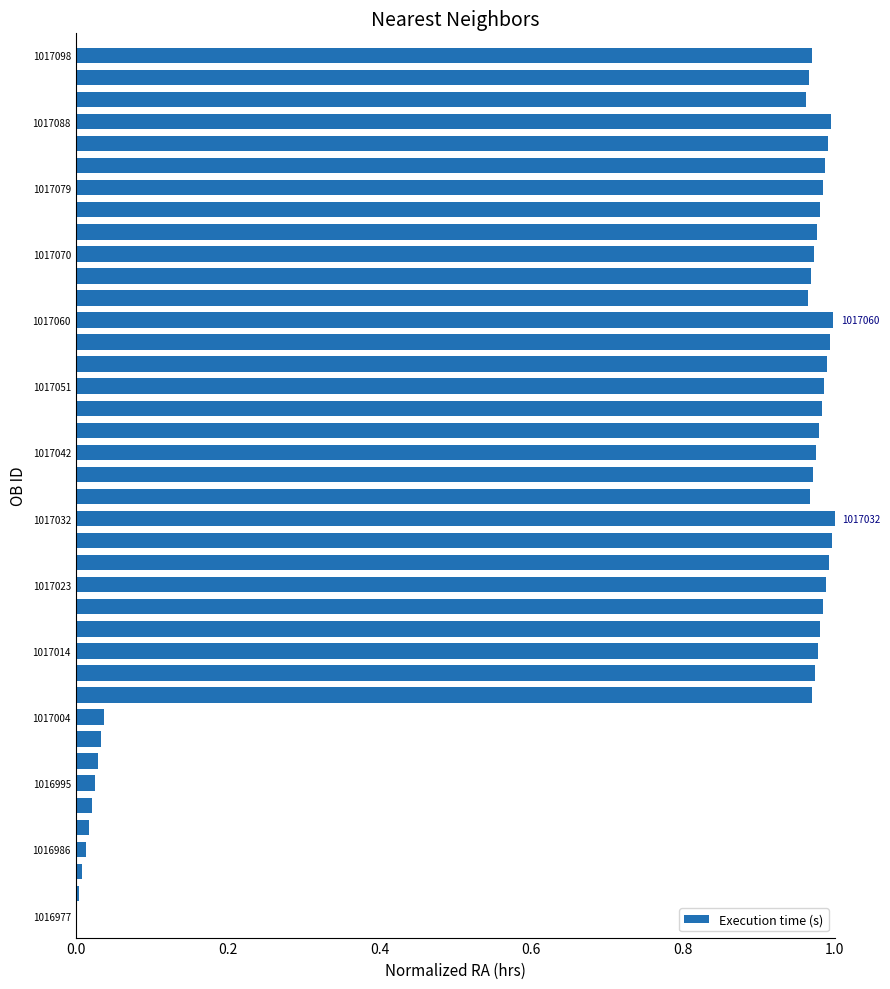

How many categories are shown in the chart?

40